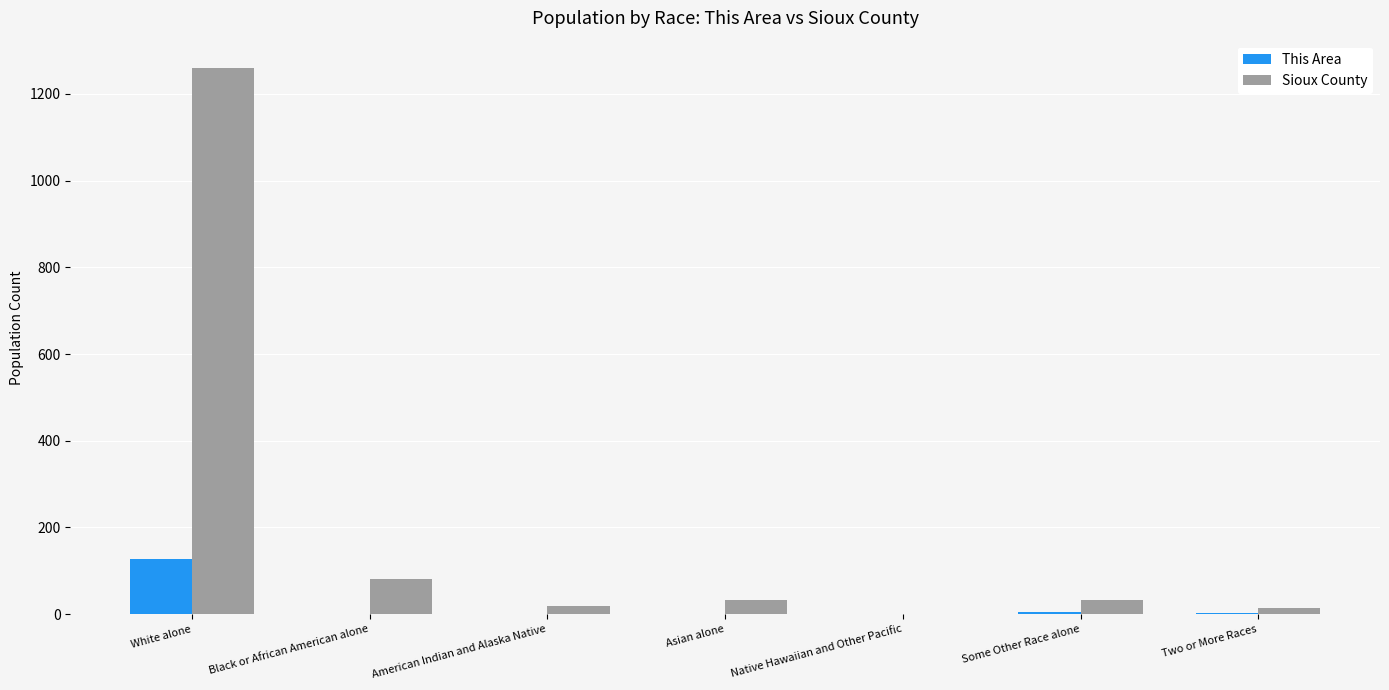

How many values in Sioux County are above zero?

6